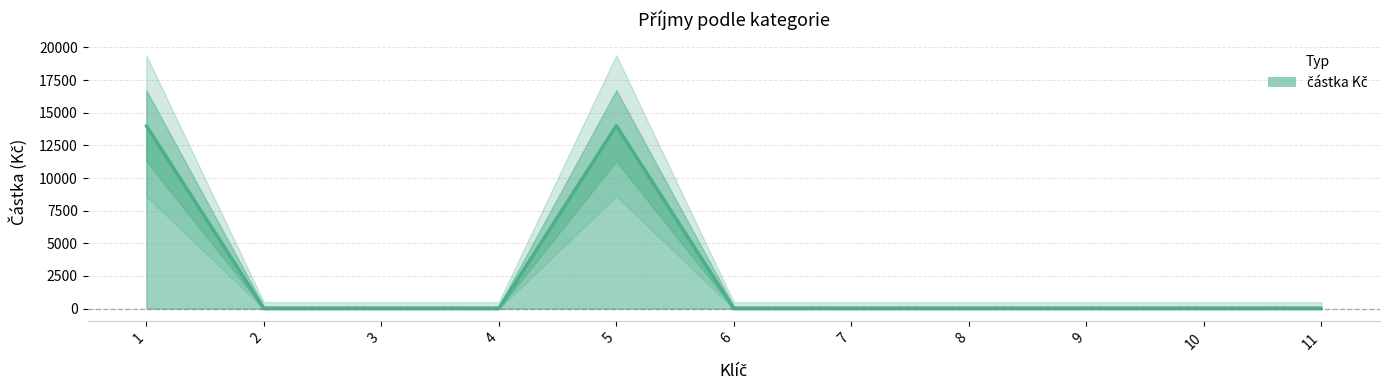

The chart shows a value of 9148 at 9. True or false?

False